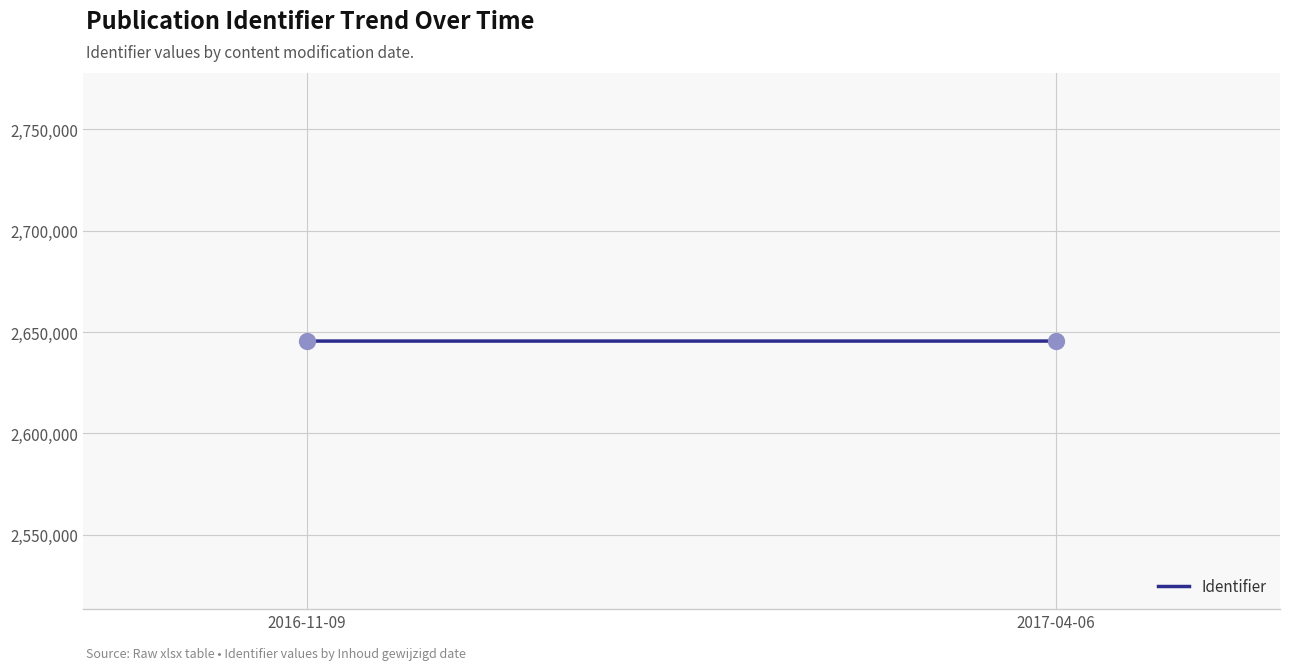

What is the range of Y values (max minus min)?

3